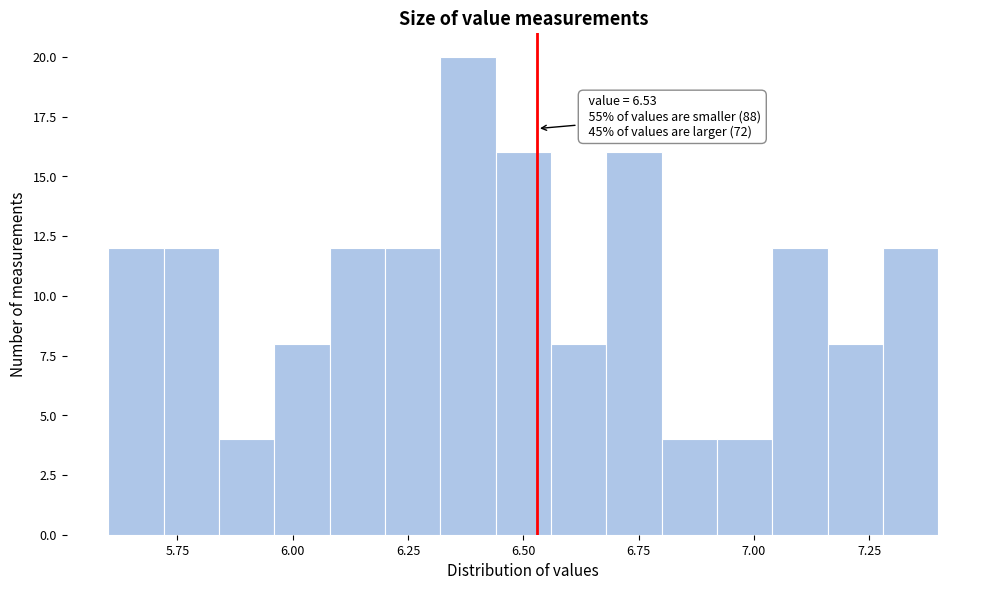

Read against the x-axis, roughly where is the centre of the tallest bar?

6.40